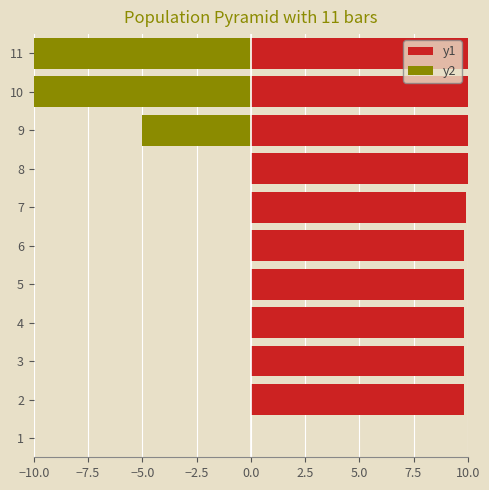

The y1 series shows 9.9 at 7. True or false?

True